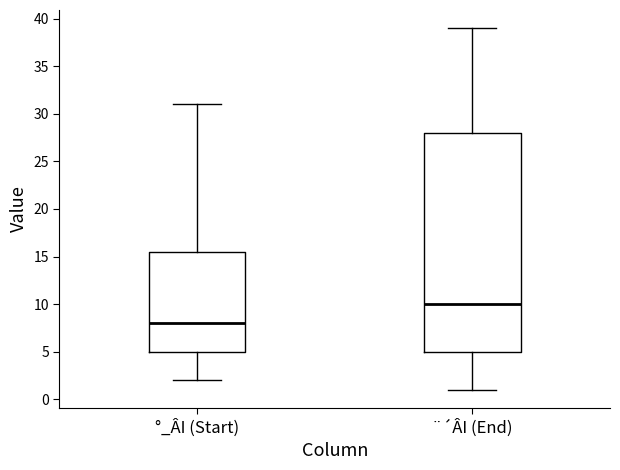

Which box has the highest median line?

¨´ÂI (End)